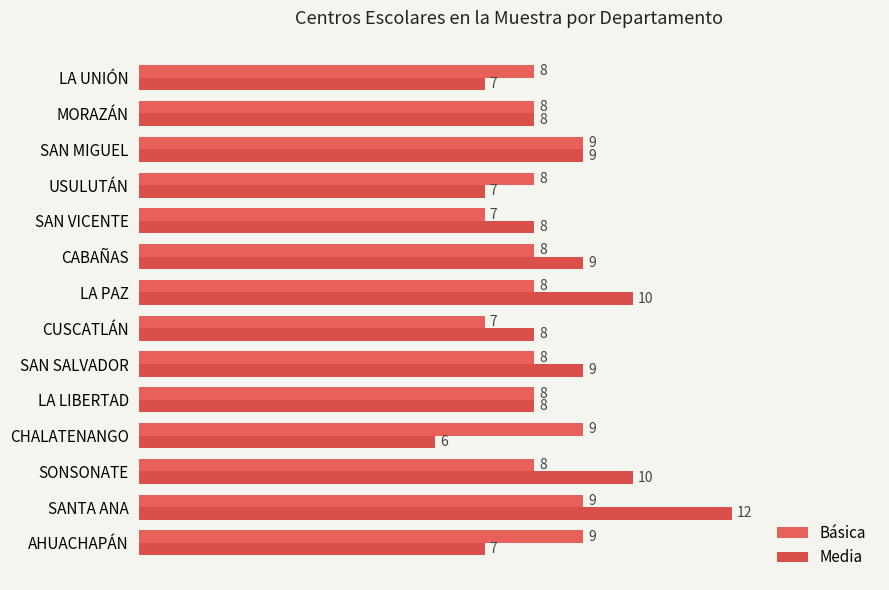

At which category does the chart reach its peak across all series?

SANTA ANA